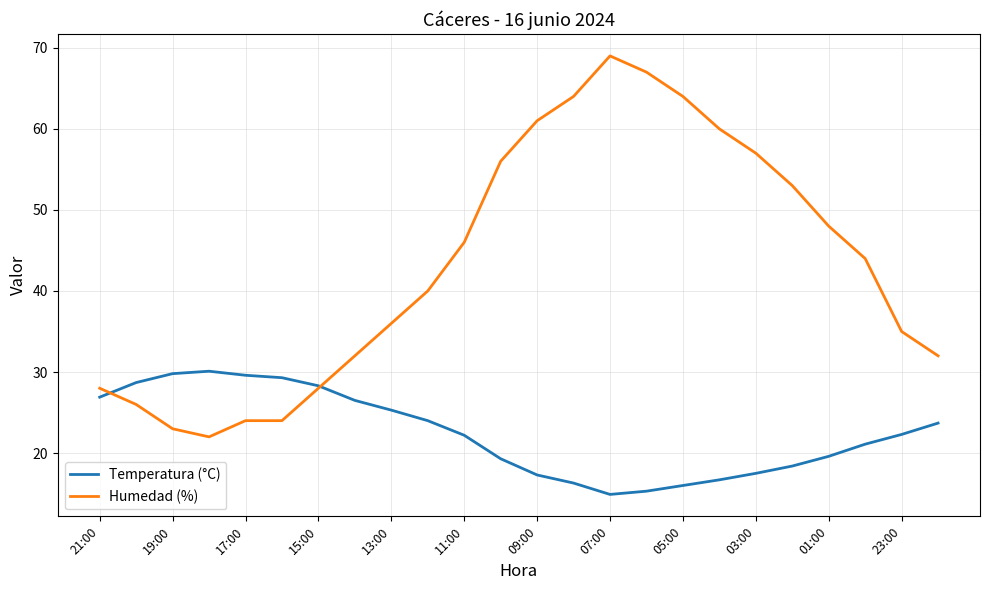

What is the maximum value shown in the chart?

69.0